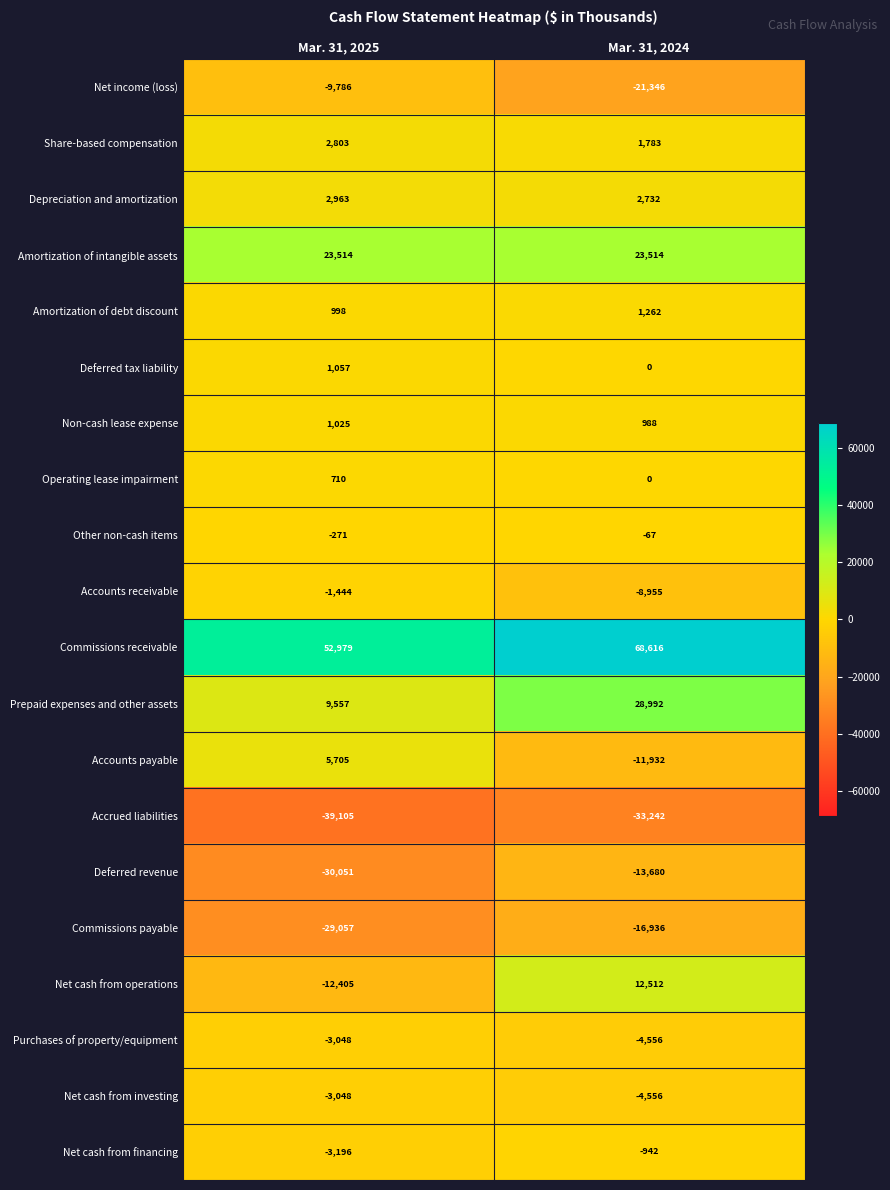

At which category does the chart reach its minimum across all series?

Mar. 31, 2025